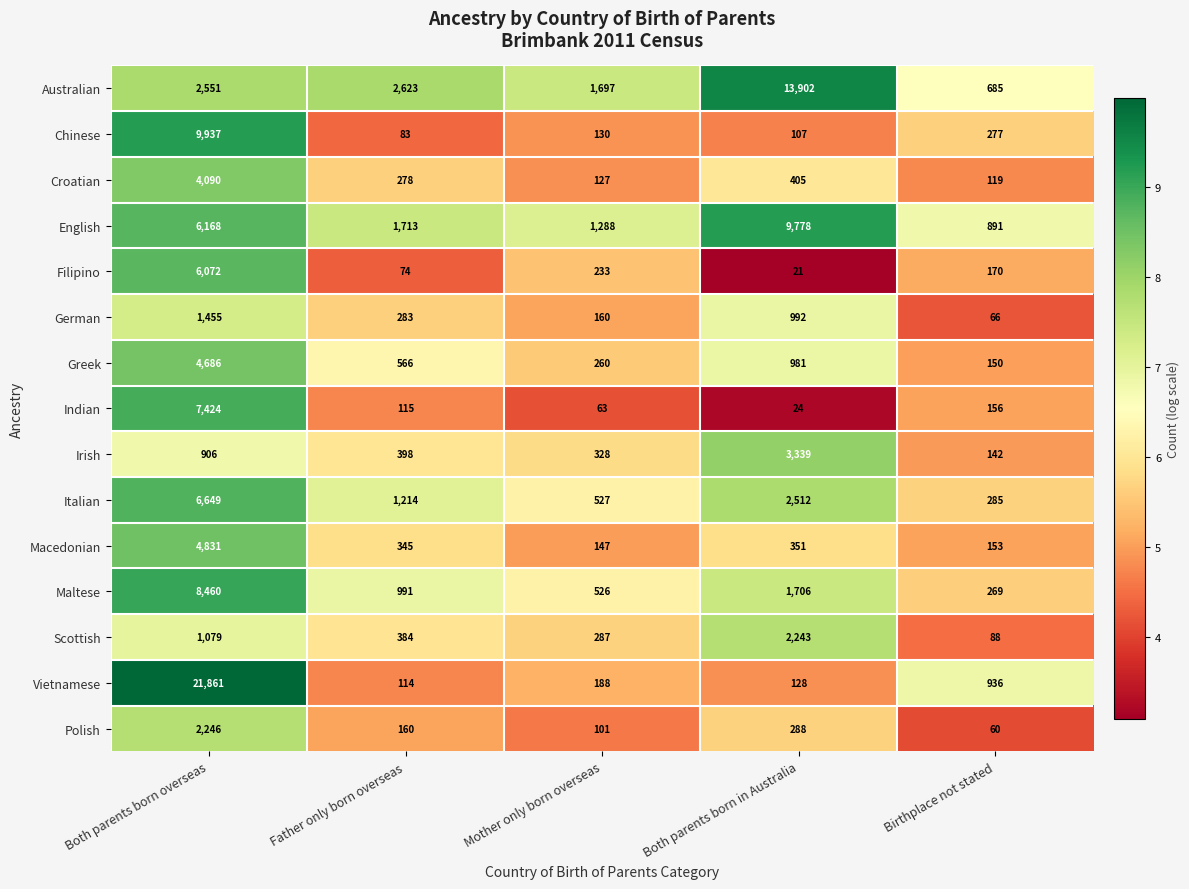

Between Father only born overseas and Both parents born in Australia, which series saw the biggest shift?

Australian